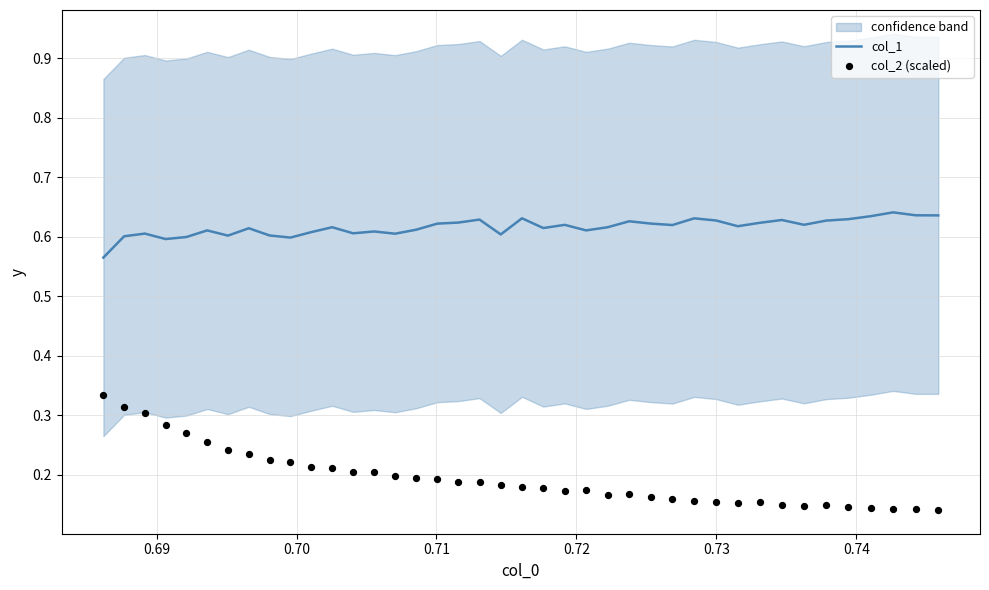

At which category is the sum across all series the highest?

0.69